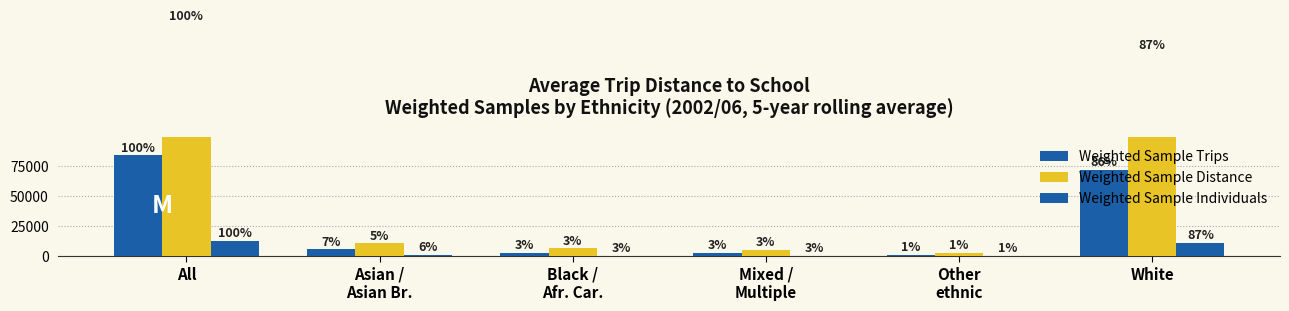

Which category has the lowest value across all series?

Other
ethnic